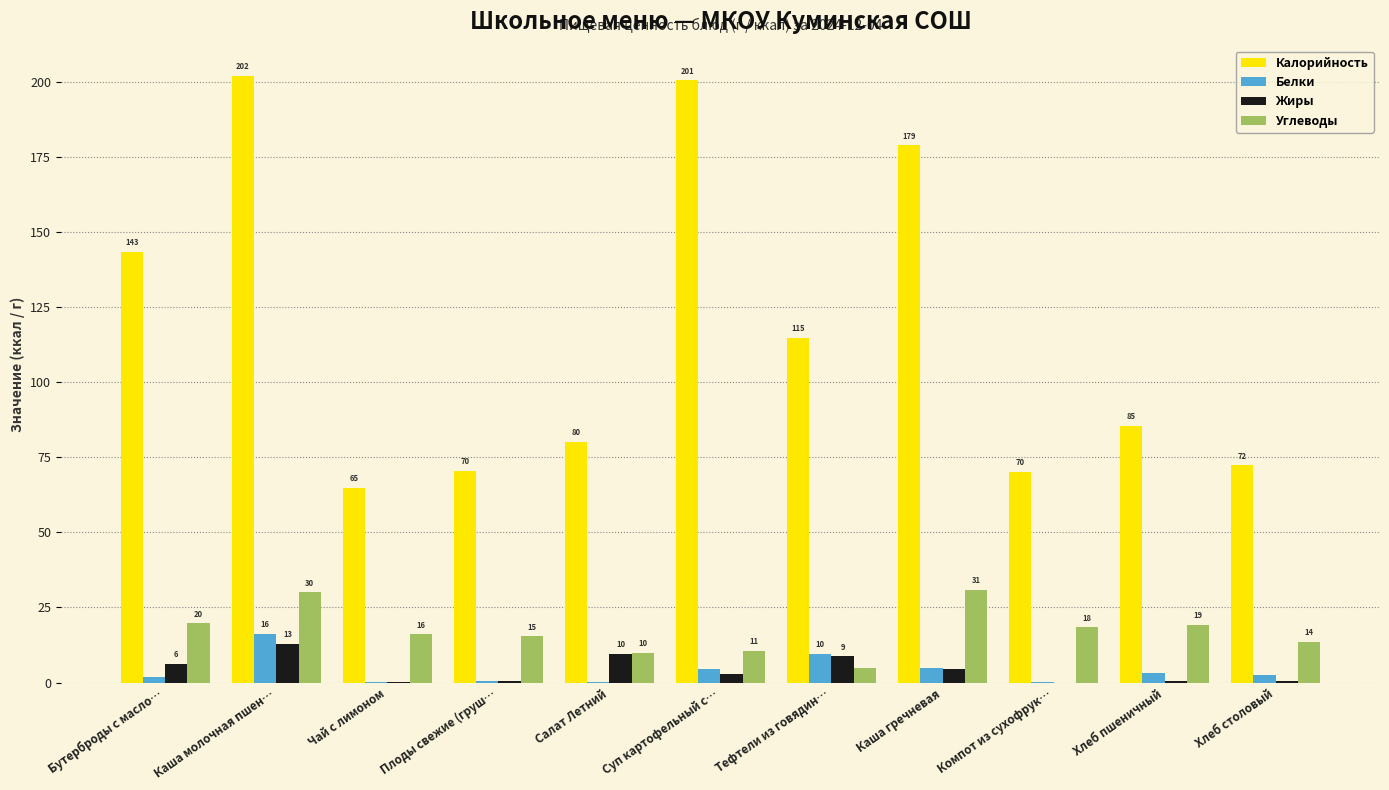

The value of Жиры at Каша молочная пшен… is 2.8. True or false?

False